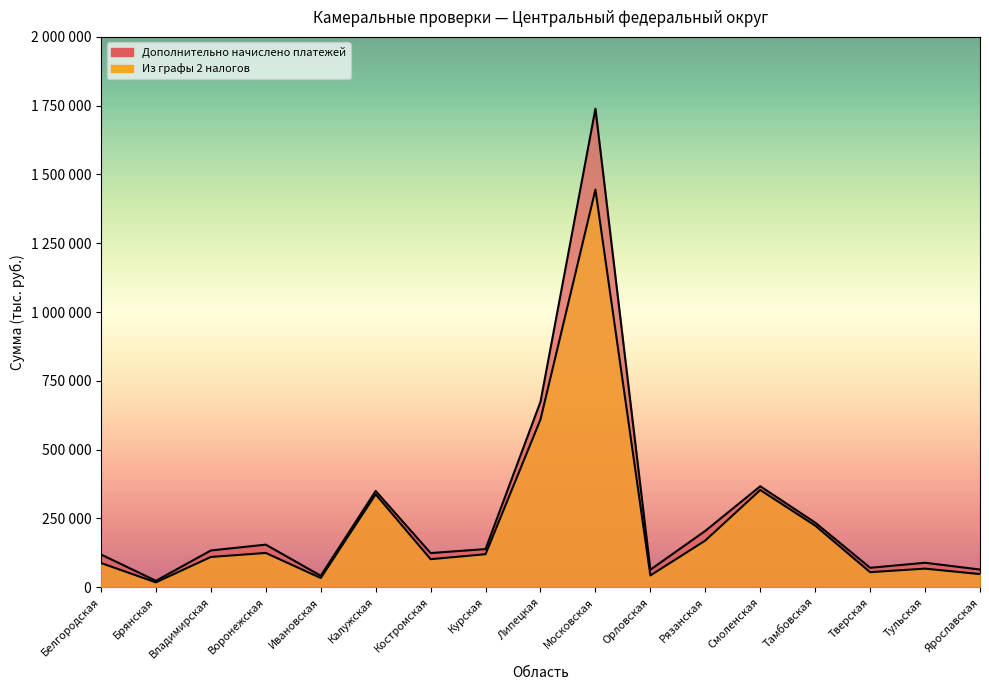

What position from the right is Смоленская?

5